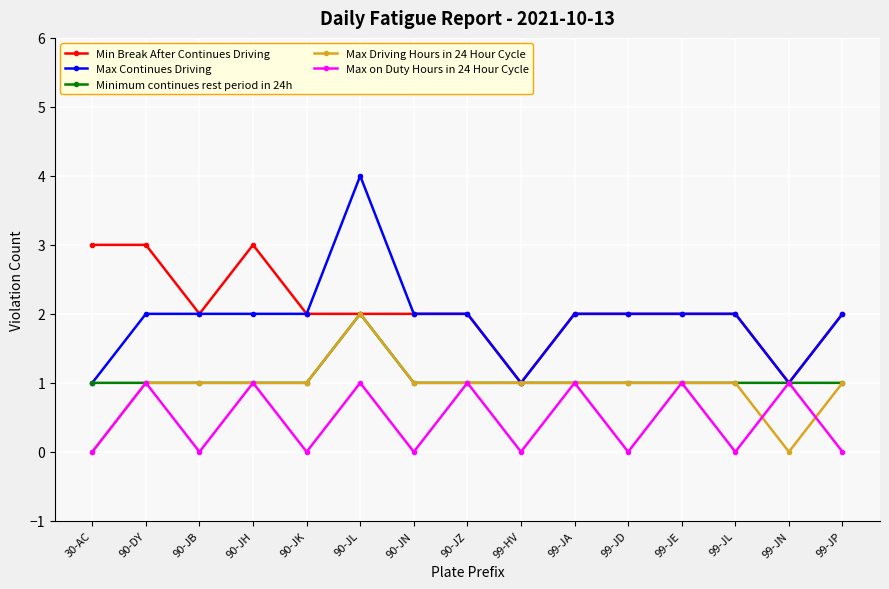

Which series has the widest spread of values?

Max Continues Driving